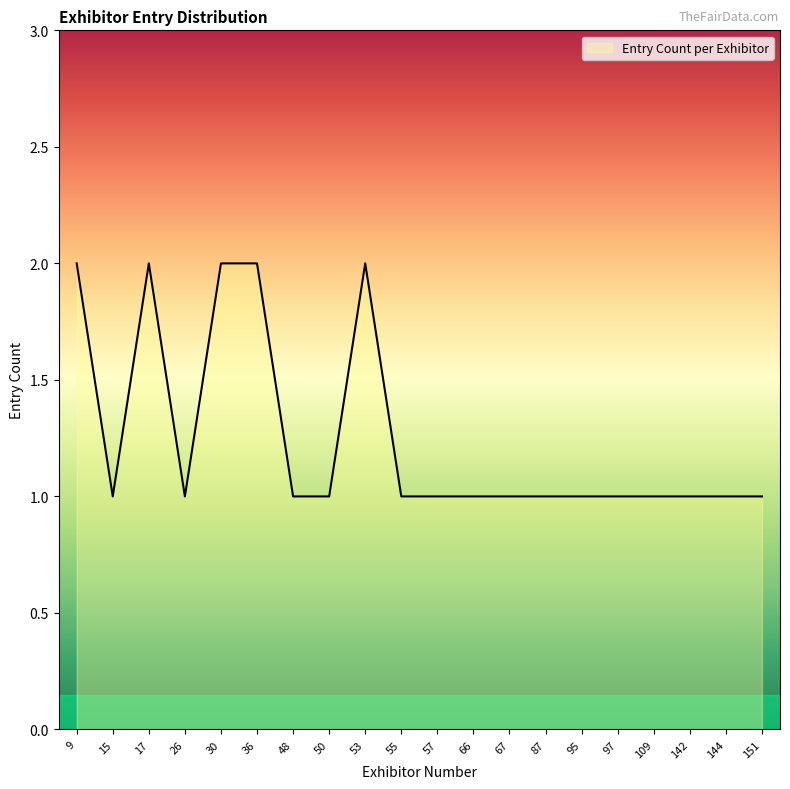

Approximately how many times larger is the value at 87 compared to 30?

0.5